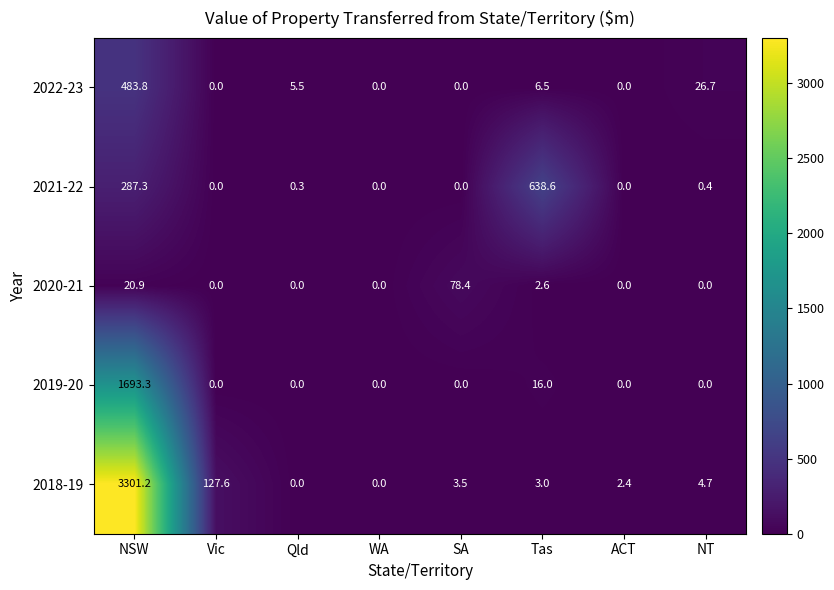

What is the difference between the maximum and second lowest values in the 2019-20 series?

1693.3